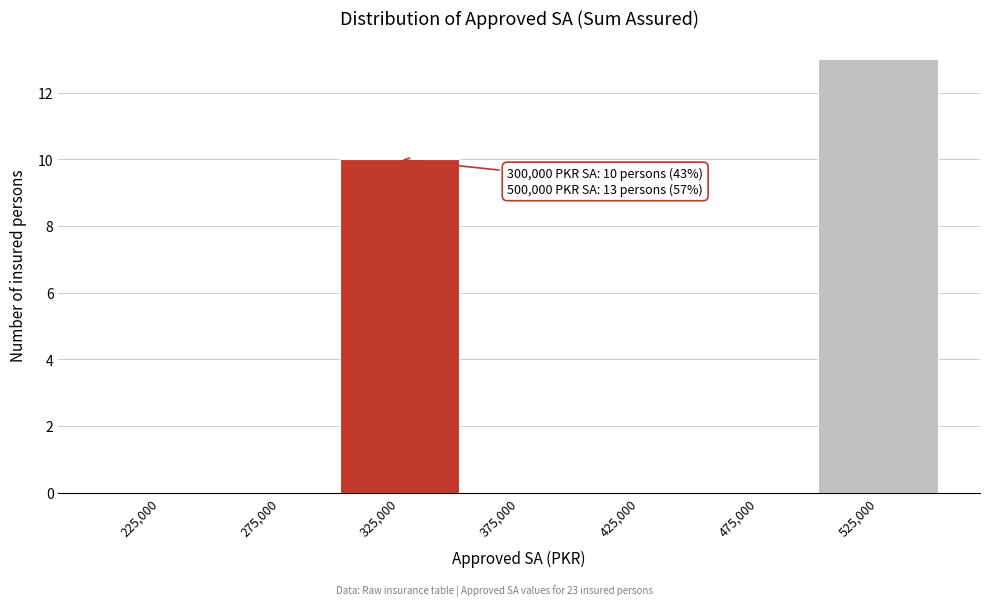

Over which range of the x-axis is the bar tallest?

500000 to 550000